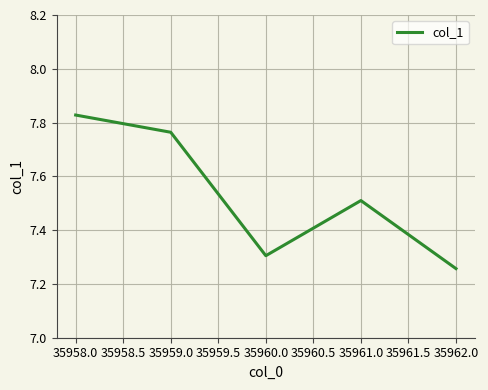

The value at 35959.0 is 12.1. True or false?

False